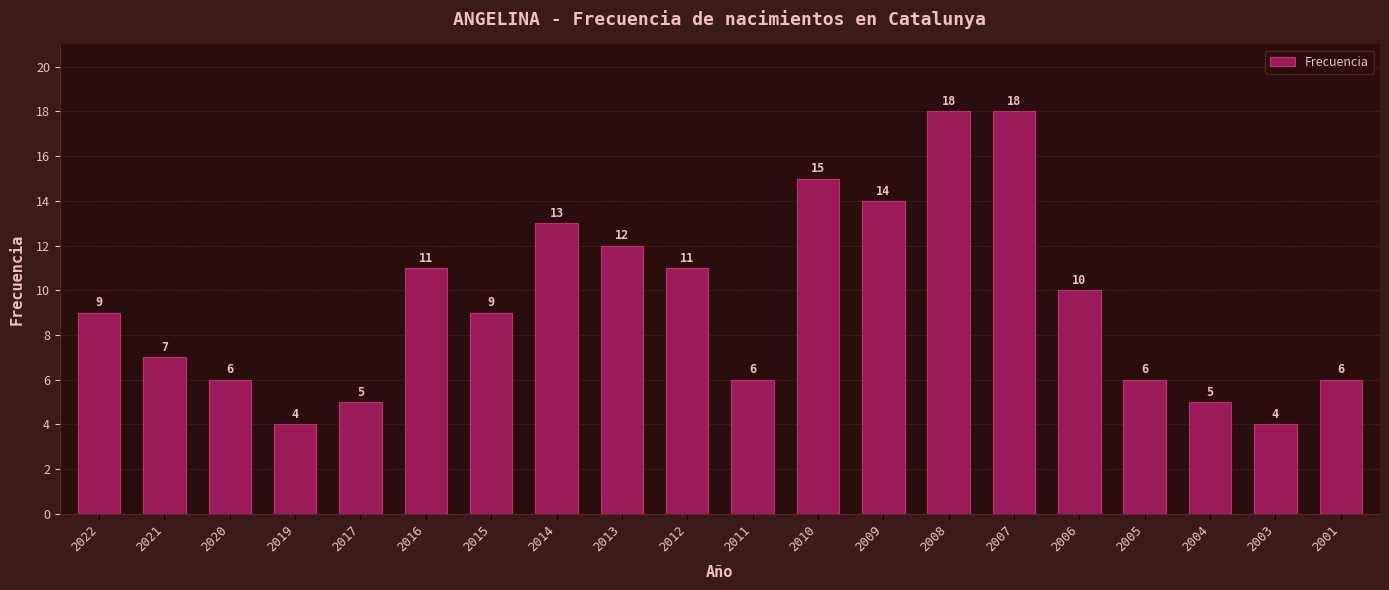

Between 2015 and 2013, which is larger?

2013